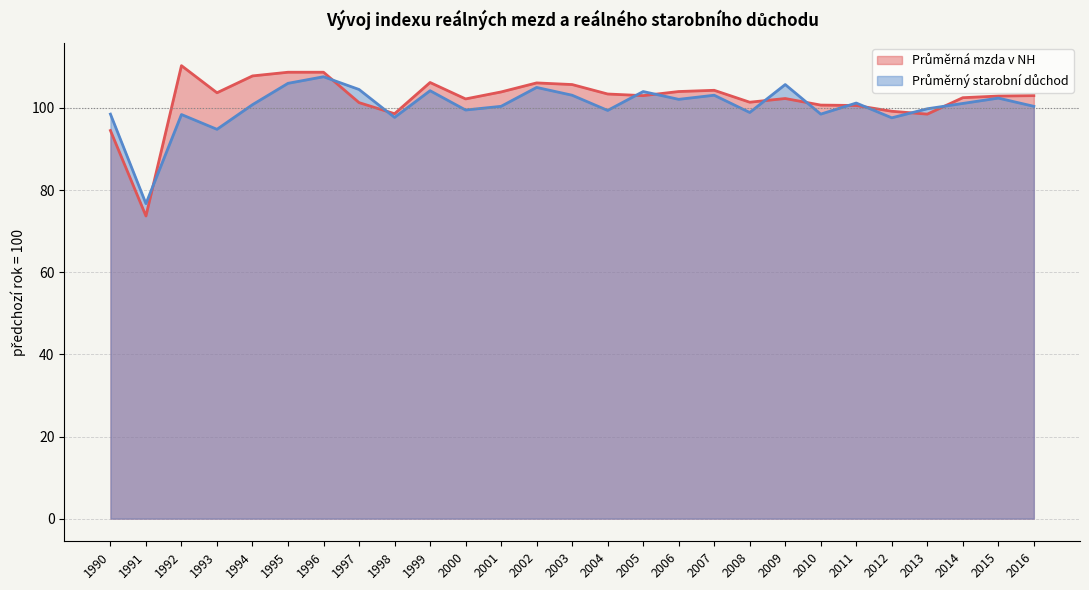

Reading right to left, extract all data points from this chart.

Průměrná mzda v NH: 2016=103.0	2015=102.9	2014=102.5	2013=98.5	2012=99.2	2011=100.6	2010=100.7	2009=102.3	2008=101.4	2007=104.3	2006=104.0	2005=103.0	2004=103.4	2003=105.7	2002=106.1	2001=103.9	2000=102.2	1999=106.2	1998=98.6	1997=101.3	1996=108.7	1995=108.7	1994=107.8	1993=103.7	1992=110.3	1991=73.7	1990=94.5
Průměrný starobní důchod: 2016=100.4	2015=102.4	2014=101.1	2013=99.8	2012=97.6	2011=101.2	2010=98.5	2009=105.7	2008=98.9	2007=103.1	2006=102.1	2005=104.0	2004=99.4	2003=103.1	2002=105.0	2001=100.4	2000=99.5	1999=104.2	1998=97.7	1997=104.5	1996=107.6	1995=106.0	1994=100.8	1993=94.8	1992=98.4	1991=76.7	1990=98.5